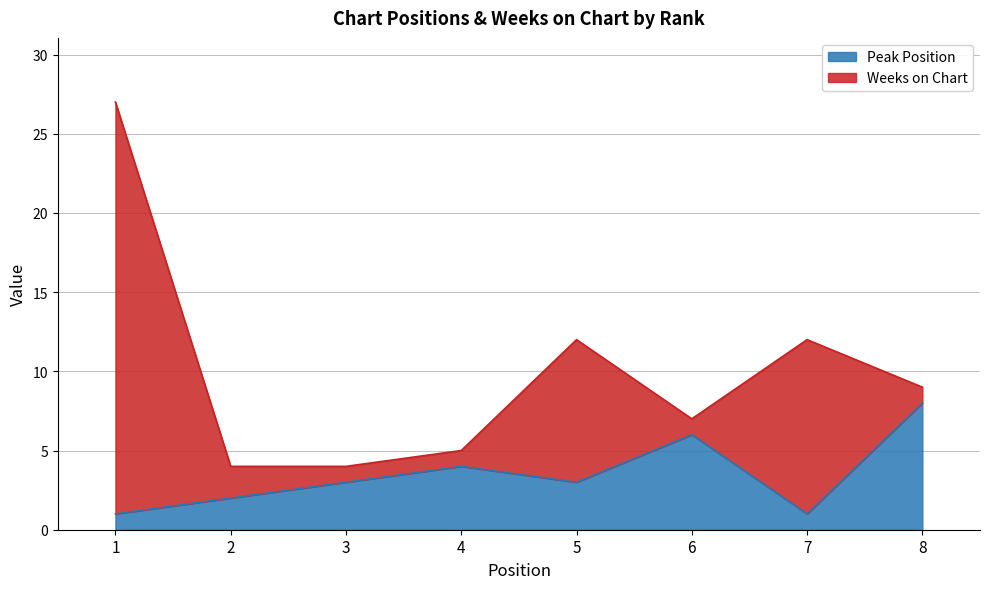

Rank the categories by value from lowest to highest.

1, 7, 2, 3, 5, 4, 6, 8